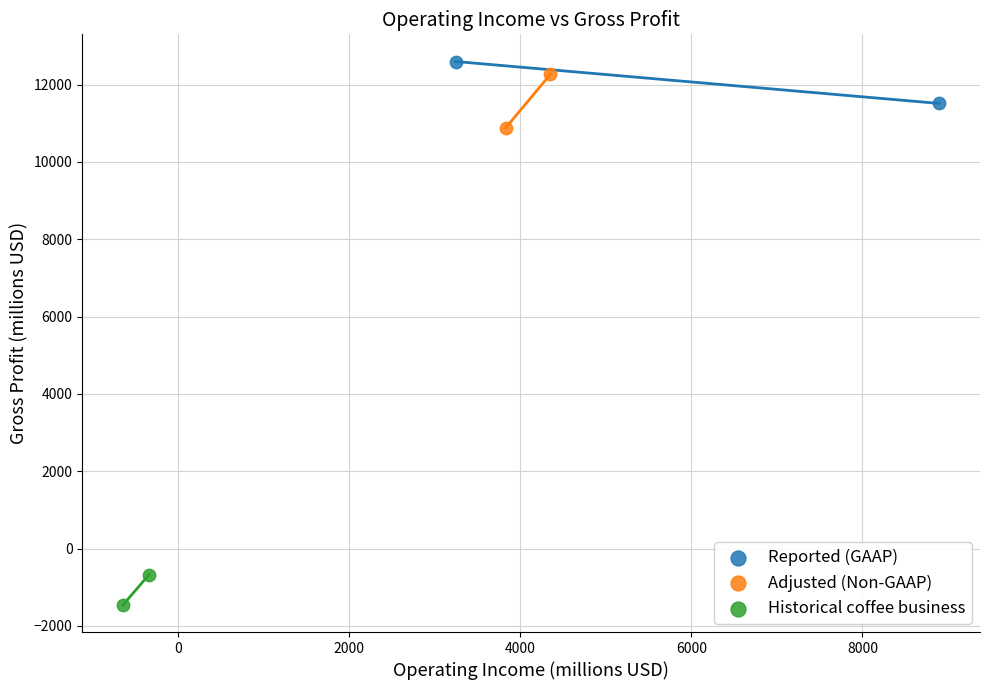

Which series reaches the maximum Y coordinate?

Reported (GAAP)